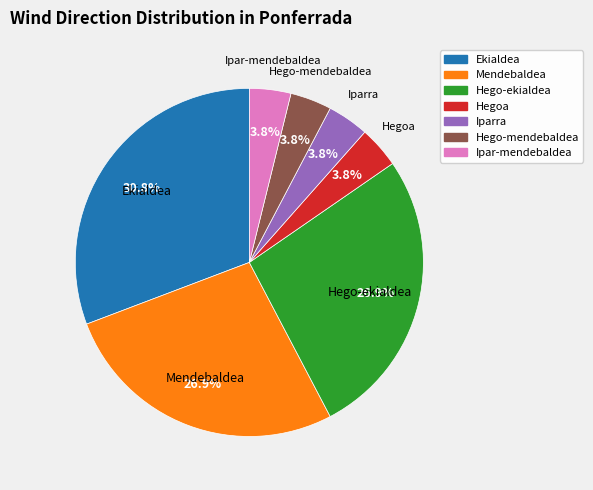

To the nearest percent, what is the difference between the largest and smallest slice percentages?

27%